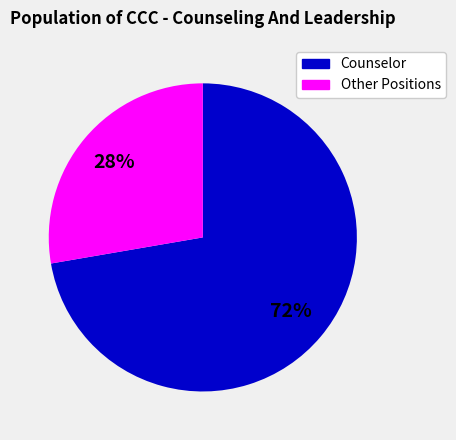

To the nearest percent, what is the average slice percentage?

50%